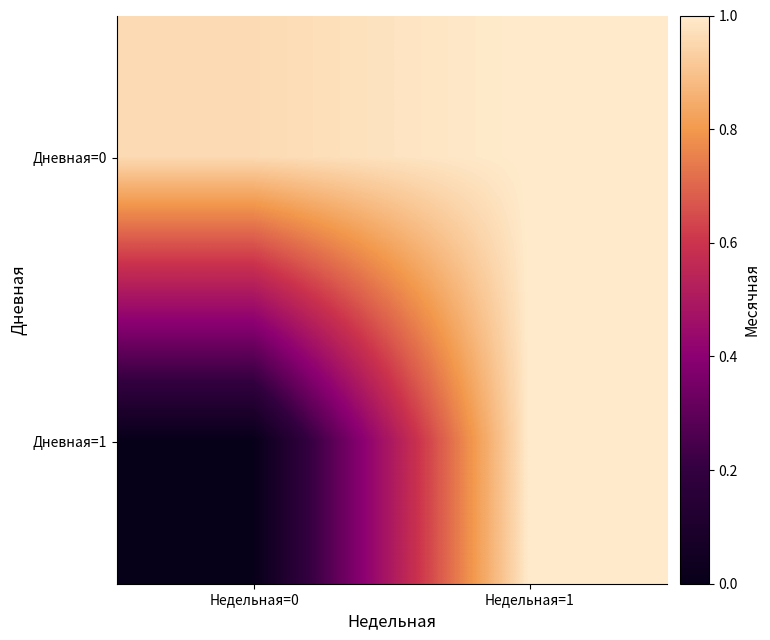

List the series in order of their overall mean, lowest first.

Дневная=1, Дневная=0